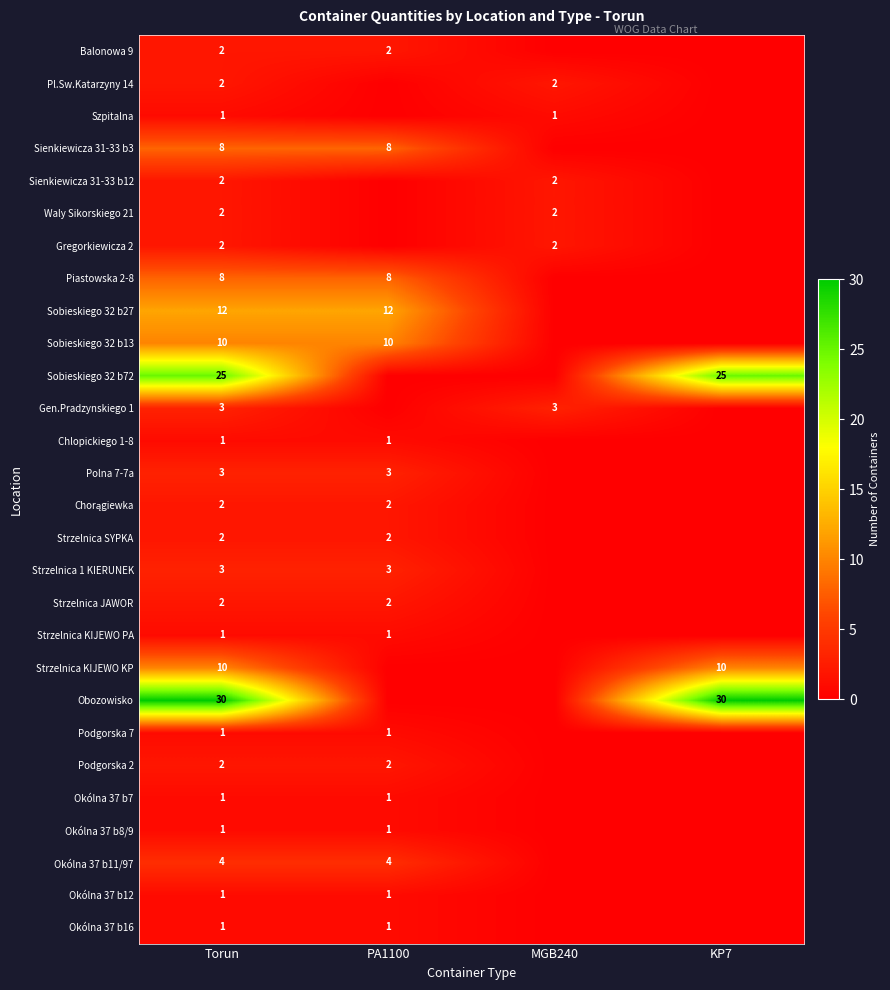

The value of Strzelnica SYPKA at PA1100 is 2. True or false?

True